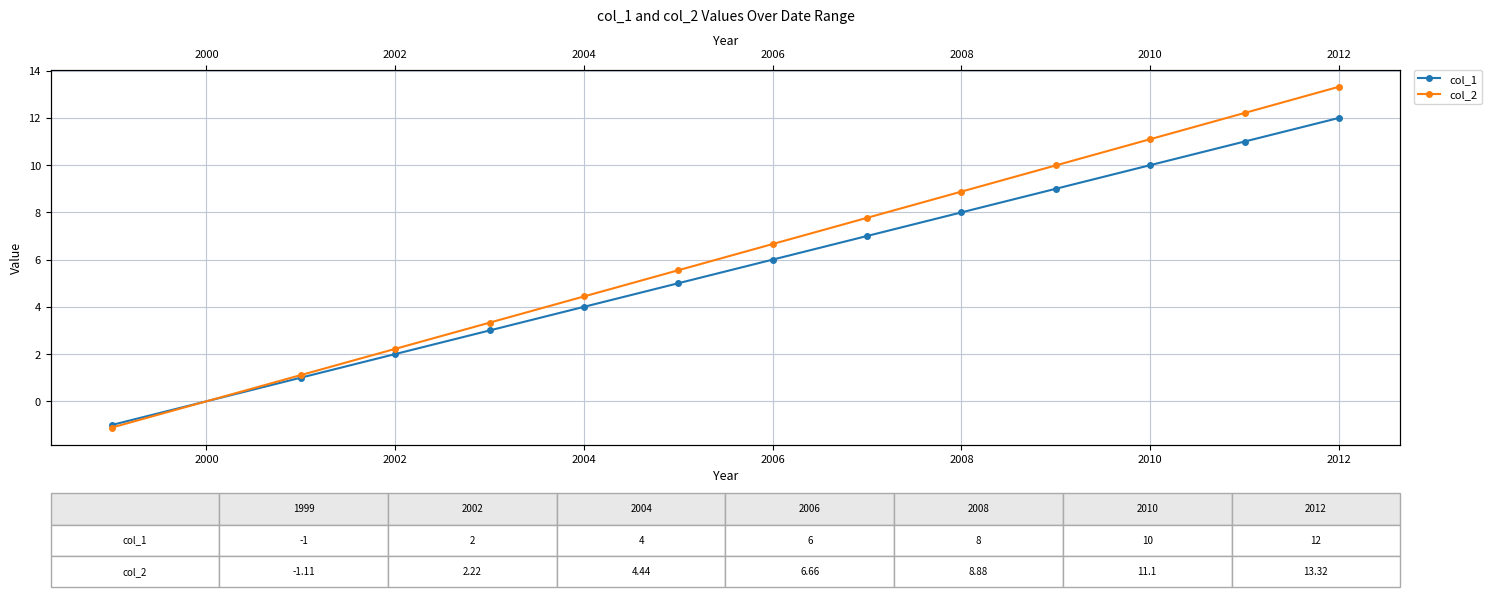

What value does the col_2 series have at 2002?

2.2